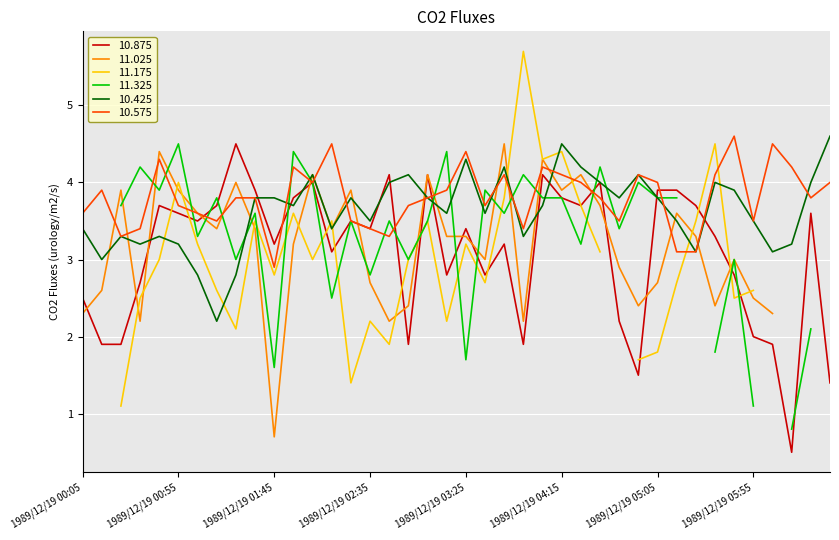

True or false: 10.425 has a value of 5.4 at 1989/12/19 05:05.

False